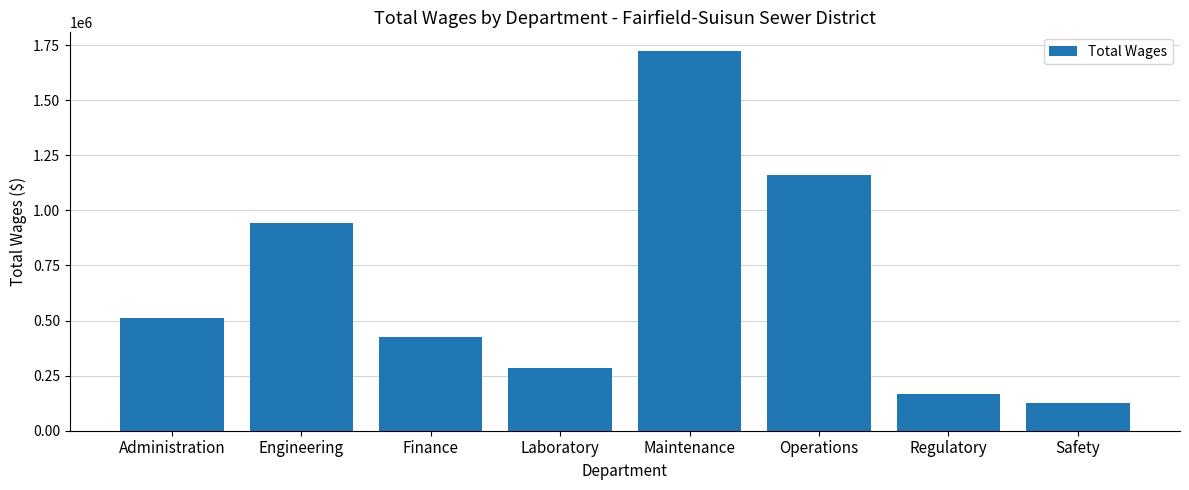

What is the value of the 7th bar from the left?

165464